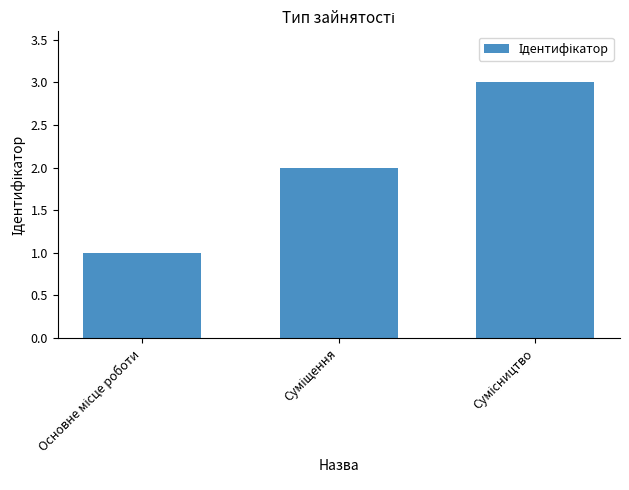

What is the sum of all values?

6